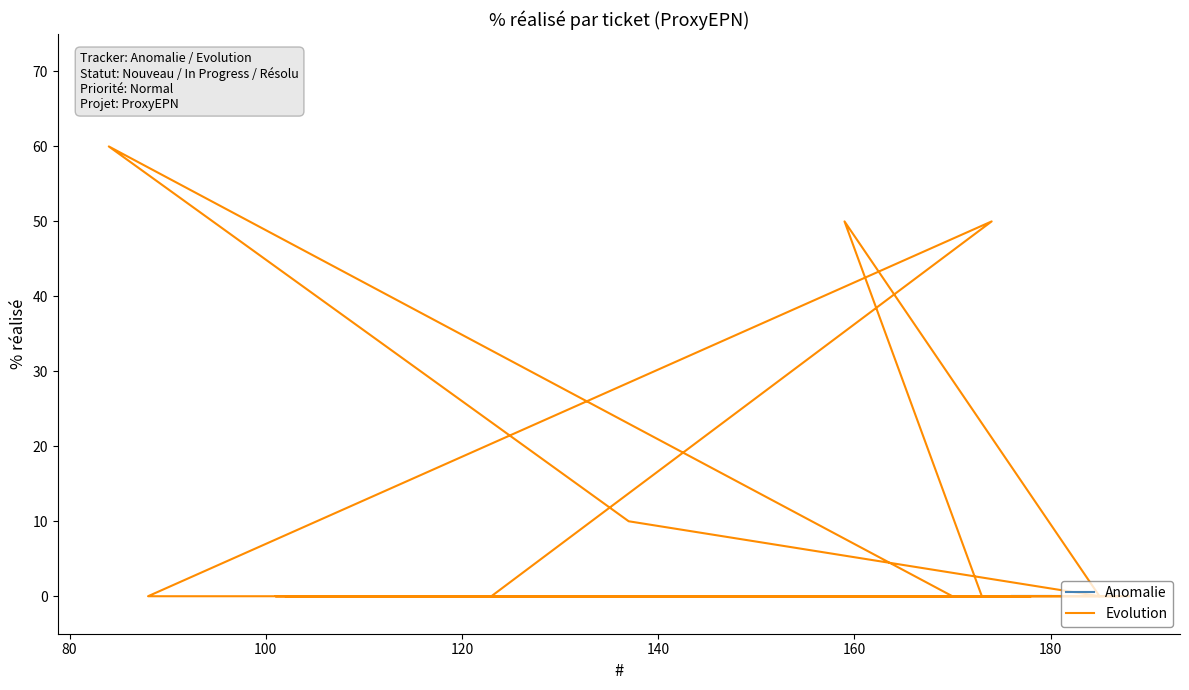

Is this an area chart (filled region under the line)?

No